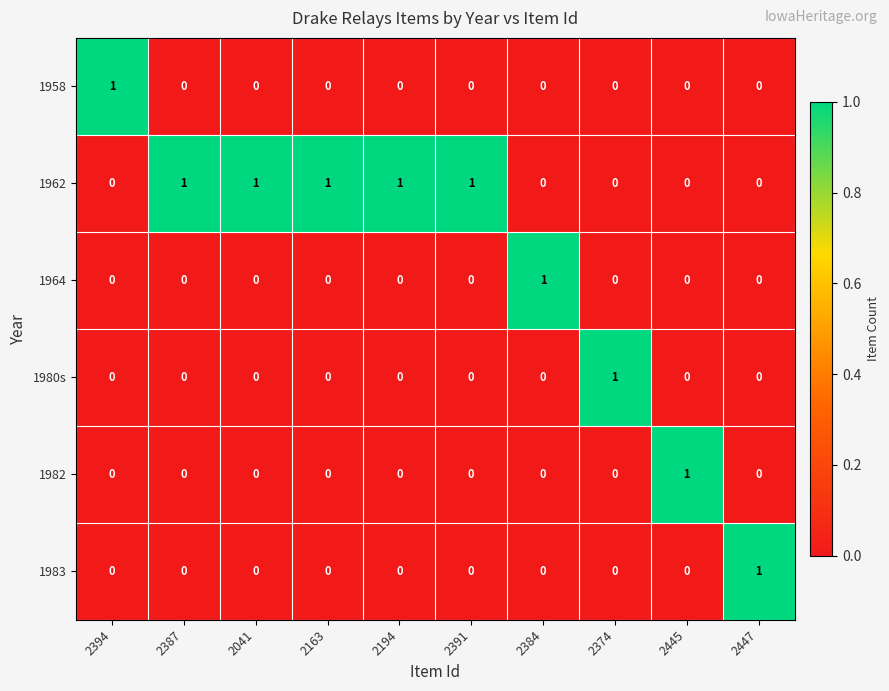

At how many categories does at least one series exceed 0?

10